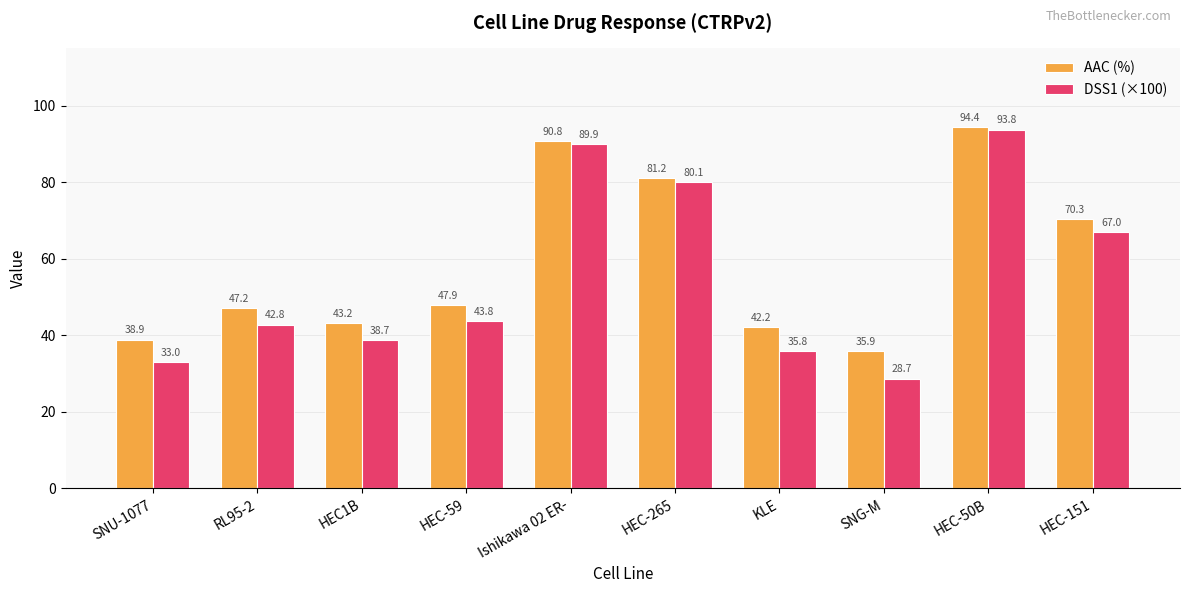

List the labels in order of AAC (%) value, smallest first.

SNG-M, SNU-1077, KLE, HEC1B, RL95-2, HEC-59, HEC-151, HEC-265, Ishikawa 02 ER-, HEC-50B